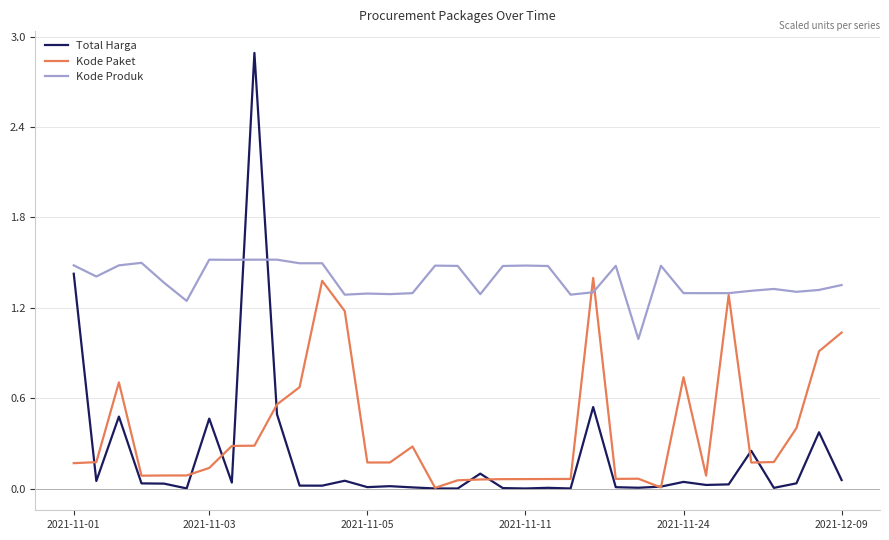

Which series has the largest total across all categories?

Kode Produk